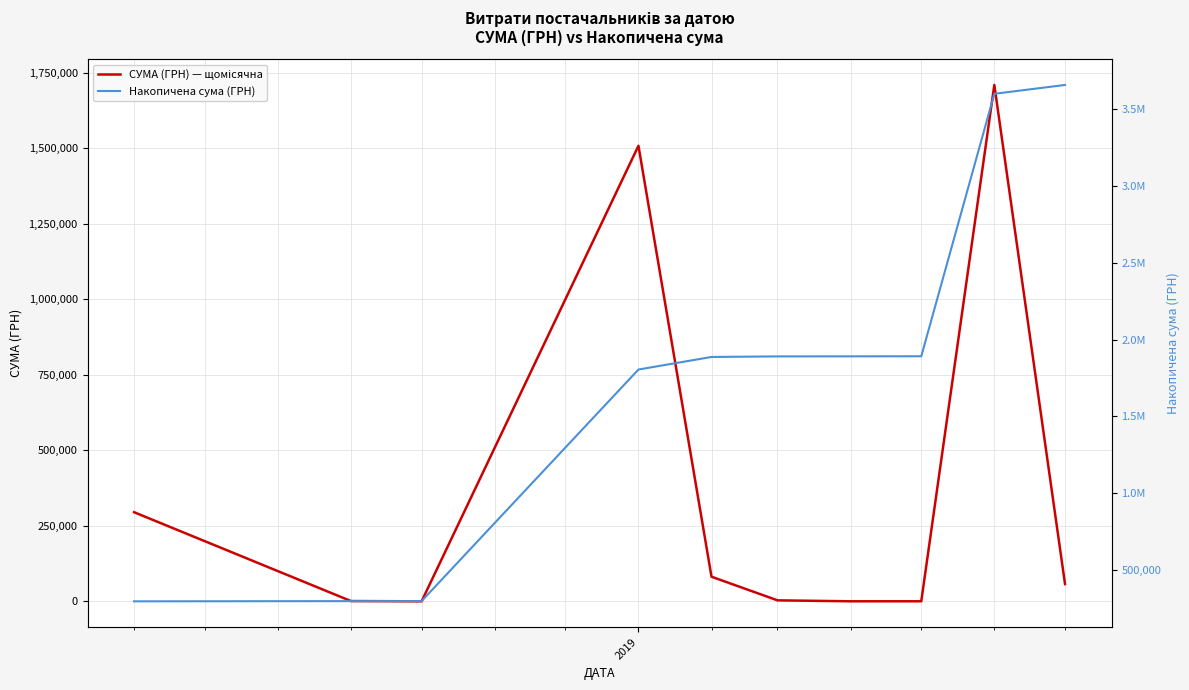

What is the difference between the maximum and minimum values in the Накопичена сума (ГРН) series?

3363342.5